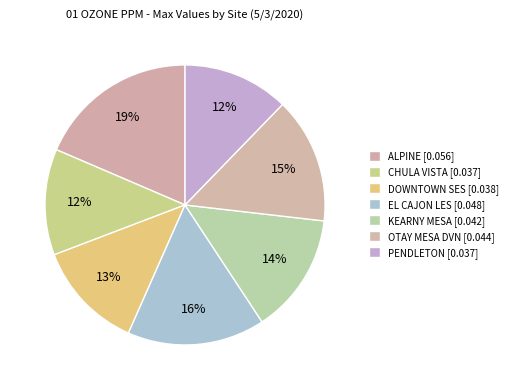

How many slices are in this pie chart?

7